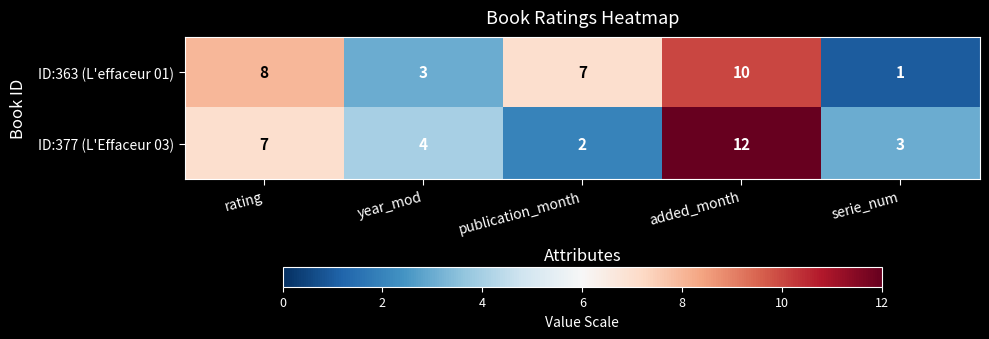

Which category has the lowest value across all series?

serie_num